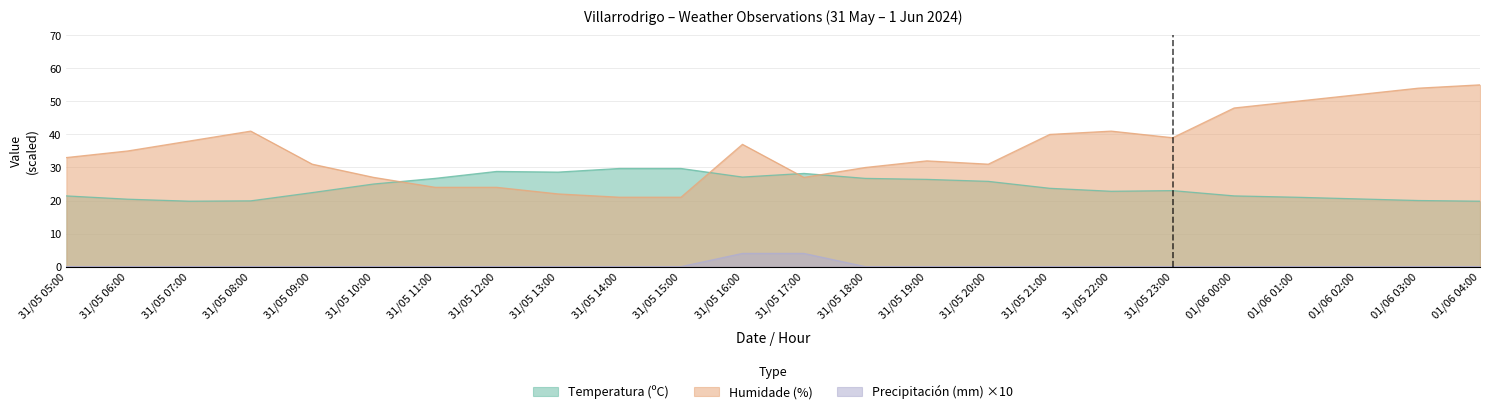

What is the label of the 24th point from the right?

31/05 05:00